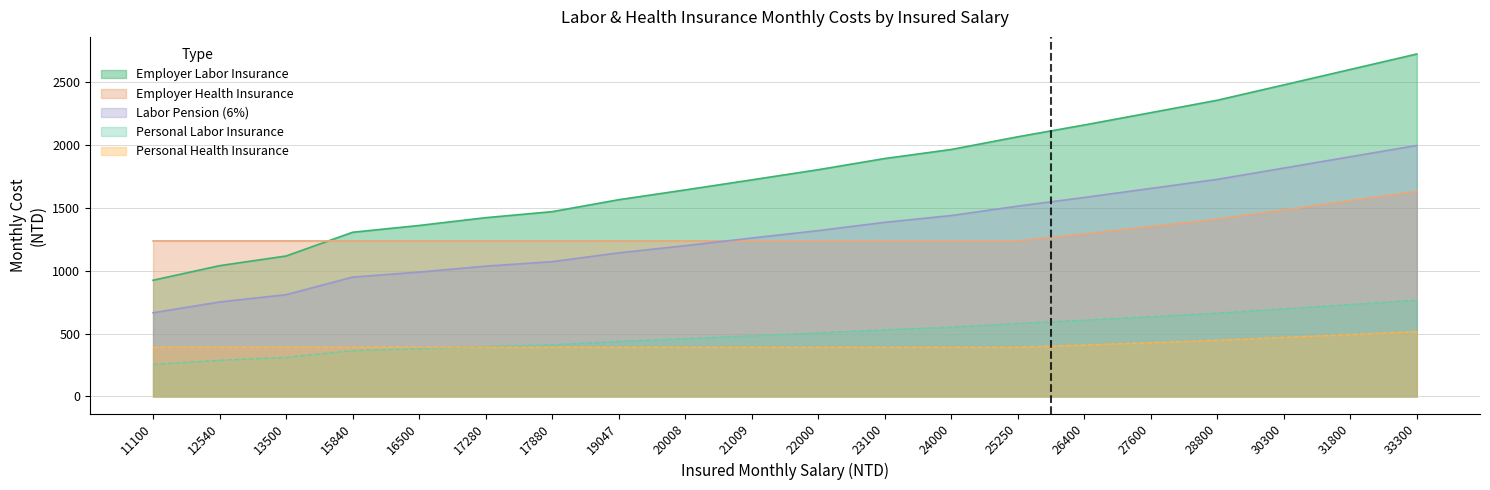

The Personal Labor Insurance series shows 195 at 15840. True or false?

False